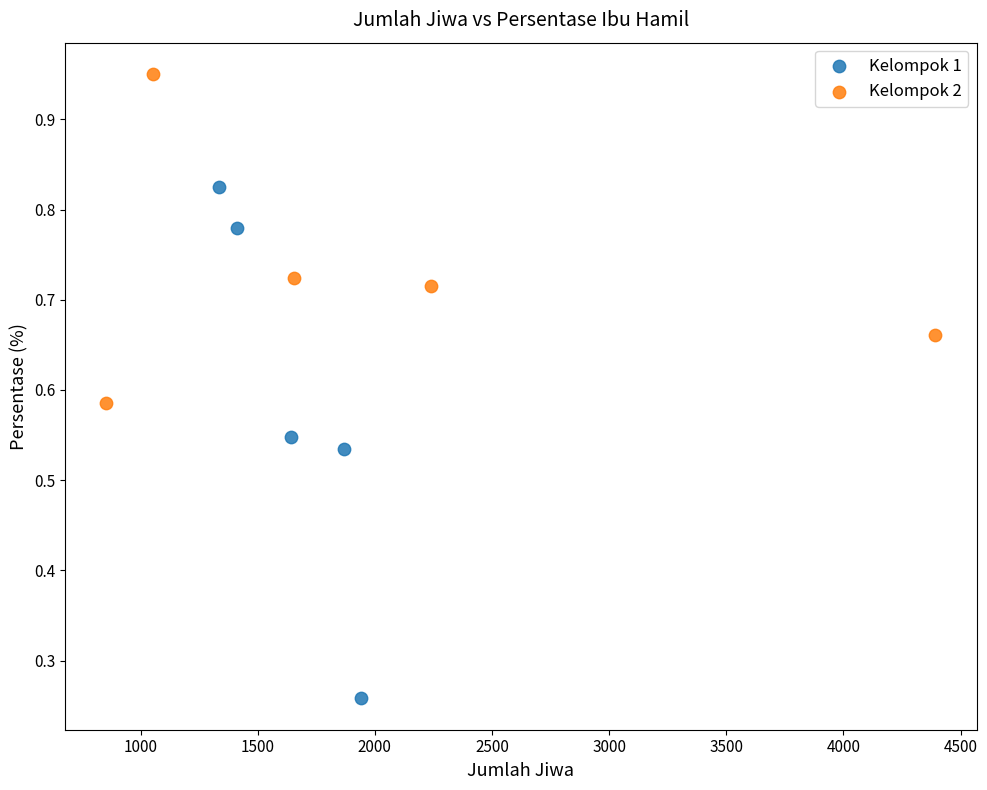

Which series has the largest Y range (max minus min)?

Kelompok 1